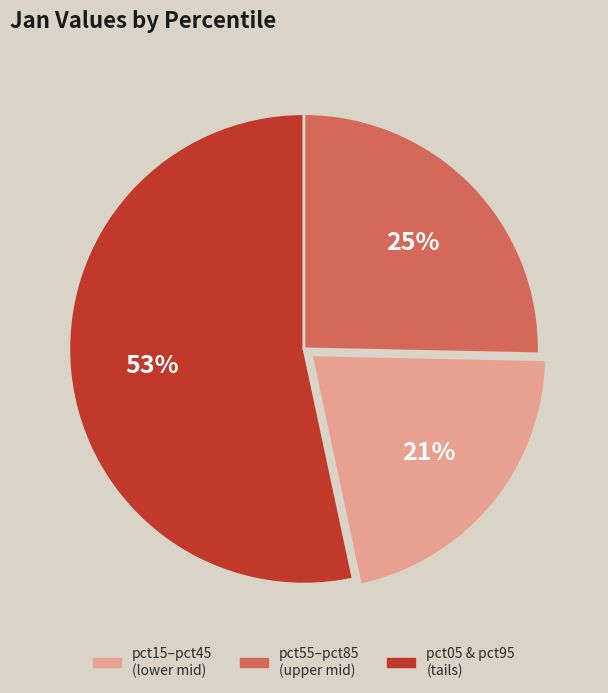

Is there a majority slice in this chart?

Yes